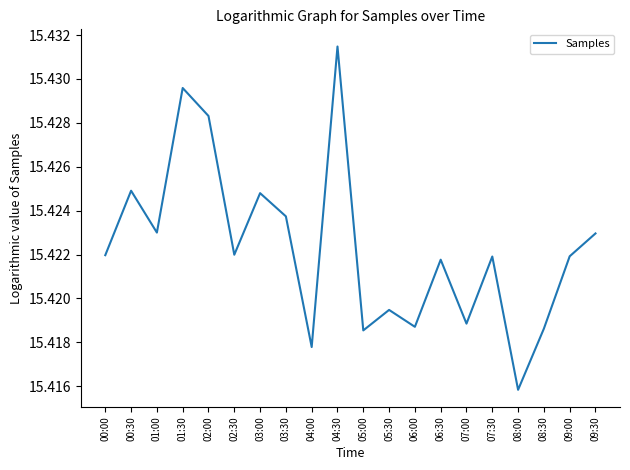

What position from the right is 07:30?

5